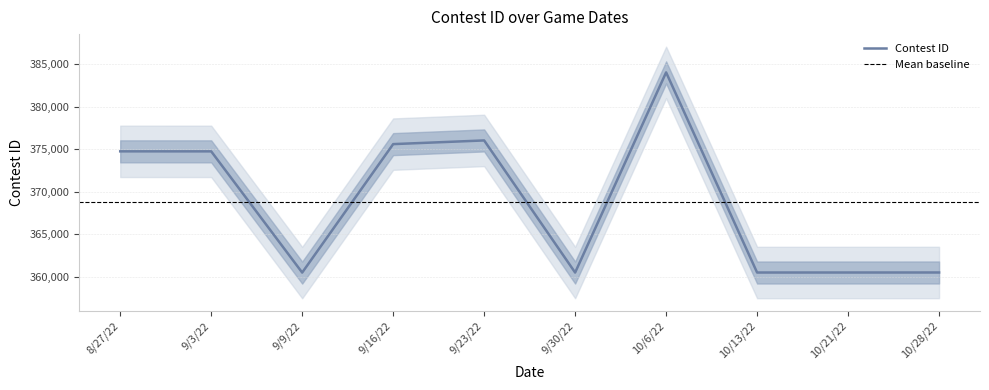

How many points are lower than both their immediate neighbors (excluding endpoints)?

3